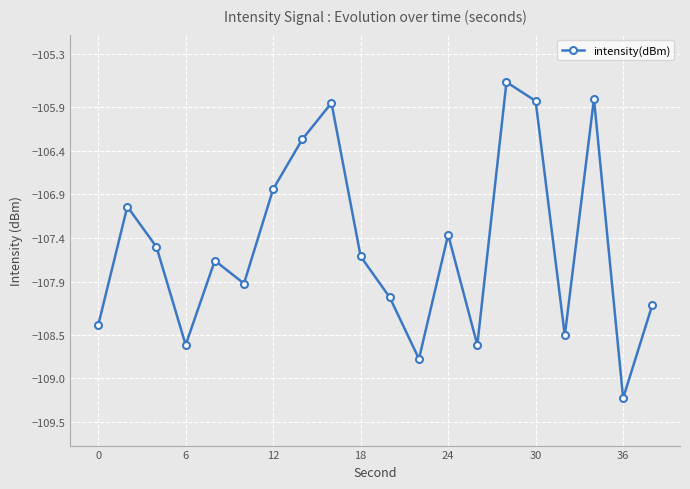

Count the number of values greater than -107.

6